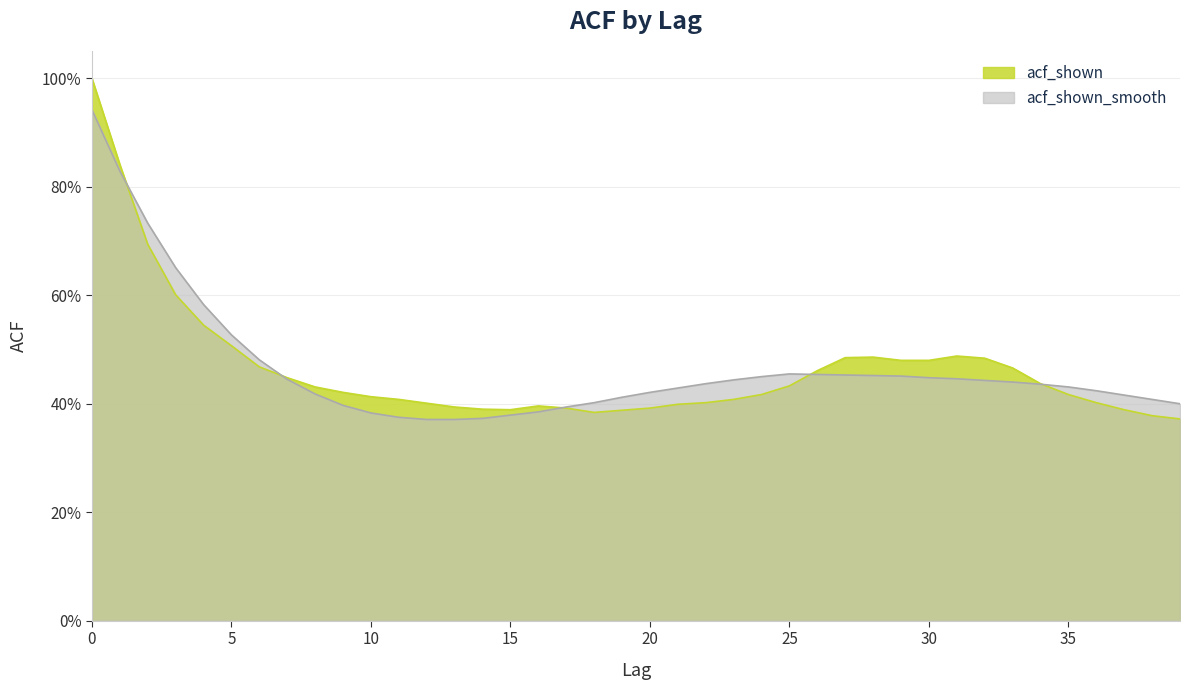

Reading left to right, what are all the values shown in this chart?

acf_shown: 0=1.0	1=0.8	2=0.7	3=0.6	4=0.5	5=0.5	6=0.5	7=0.4	8=0.4	9=0.4	10=0.4	11=0.4	12=0.4	13=0.4	14=0.4	15=0.4	16=0.4	17=0.4	18=0.4	19=0.4	20=0.4	21=0.4	22=0.4	23=0.4	24=0.4	25=0.4	26=0.5	27=0.5	28=0.5	29=0.5	30=0.5	31=0.5	32=0.5	33=0.5	34=0.4	35=0.4	36=0.4	37=0.4	38=0.4	39=0.4
acf_shown_smooth: 0=0.9	1=0.8	2=0.7	3=0.7	4=0.6	5=0.5	6=0.5	7=0.4	8=0.4	9=0.4	10=0.4	11=0.4	12=0.4	13=0.4	14=0.4	15=0.4	16=0.4	17=0.4	18=0.4	19=0.4	20=0.4	21=0.4	22=0.4	23=0.4	24=0.5	25=0.5	26=0.5	27=0.5	28=0.5	29=0.5	30=0.4	31=0.4	32=0.4	33=0.4	34=0.4	35=0.4	36=0.4	37=0.4	38=0.4	39=0.4